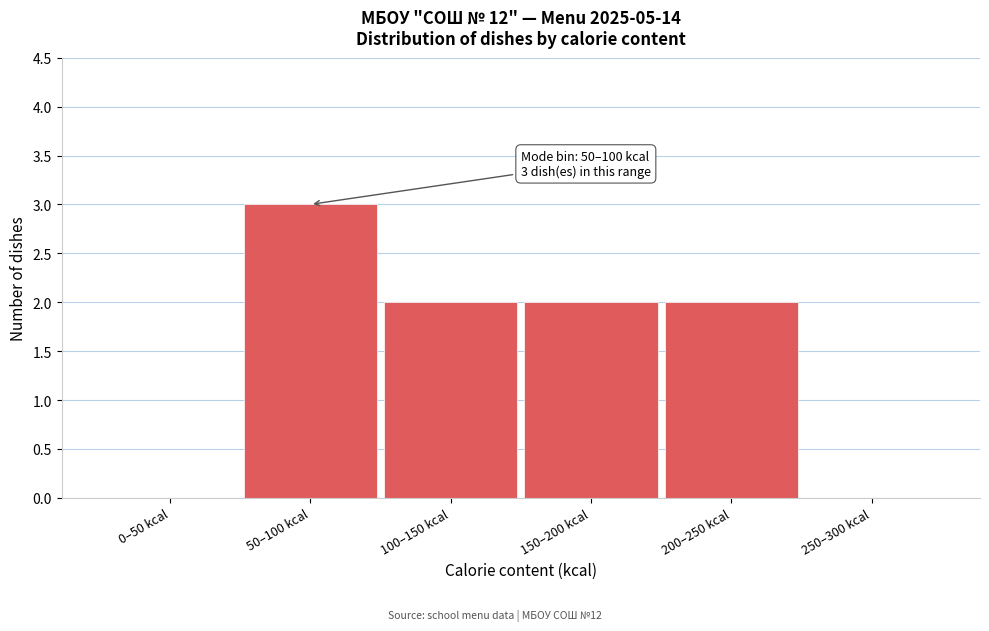

Reading right to left, list all the values displayed in this chart.

250–300 kcal=0	200–250 kcal=2	150–200 kcal=2	100–150 kcal=2	50–100 kcal=3	0–50 kcal=0